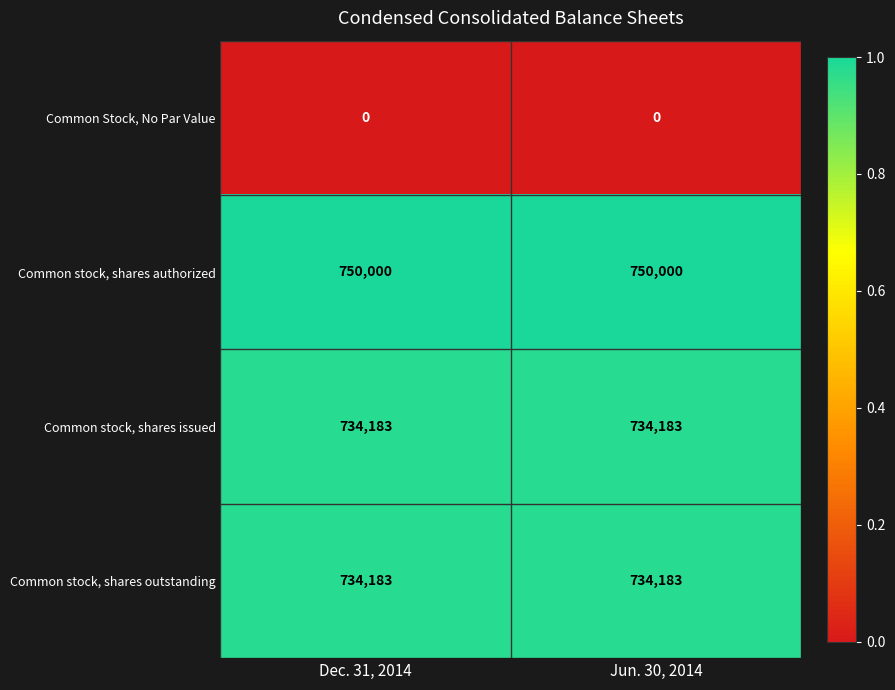

What is the sum of the Common stock, shares authorized values at Dec. 31, 2014 and Jun. 30, 2014?

1500000